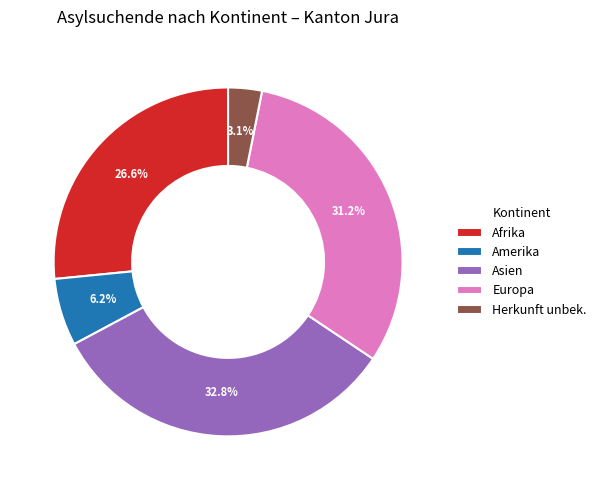

What is the smallest slice in the pie chart?

Herkunft unbek.